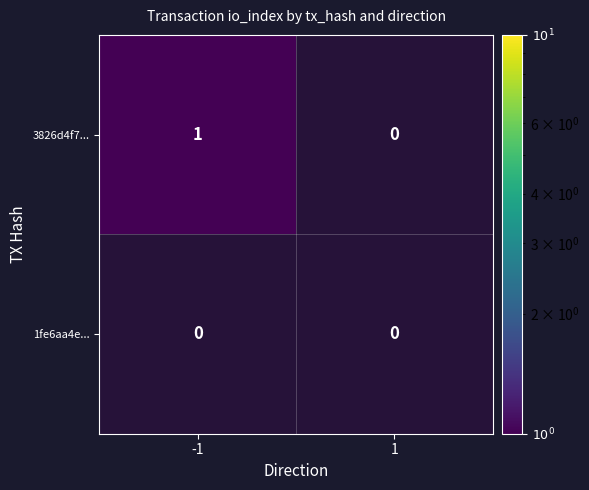

List the labels in order of 1fe6aa4e... value, smallest first.

-1, 1